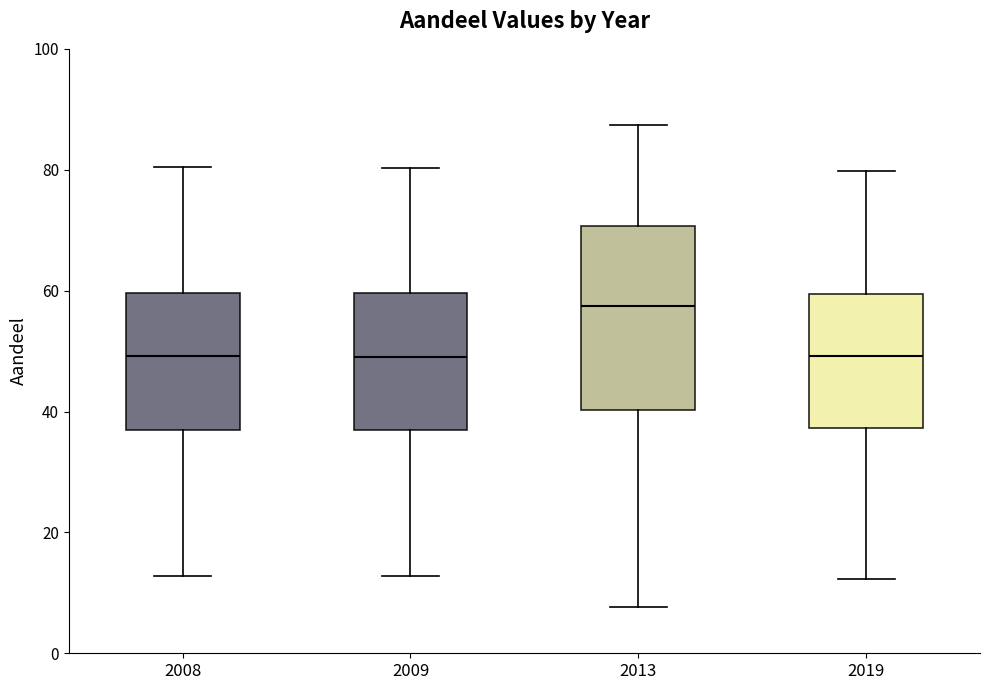

Which box is the tallest, from its lower edge to its upper edge?

2013